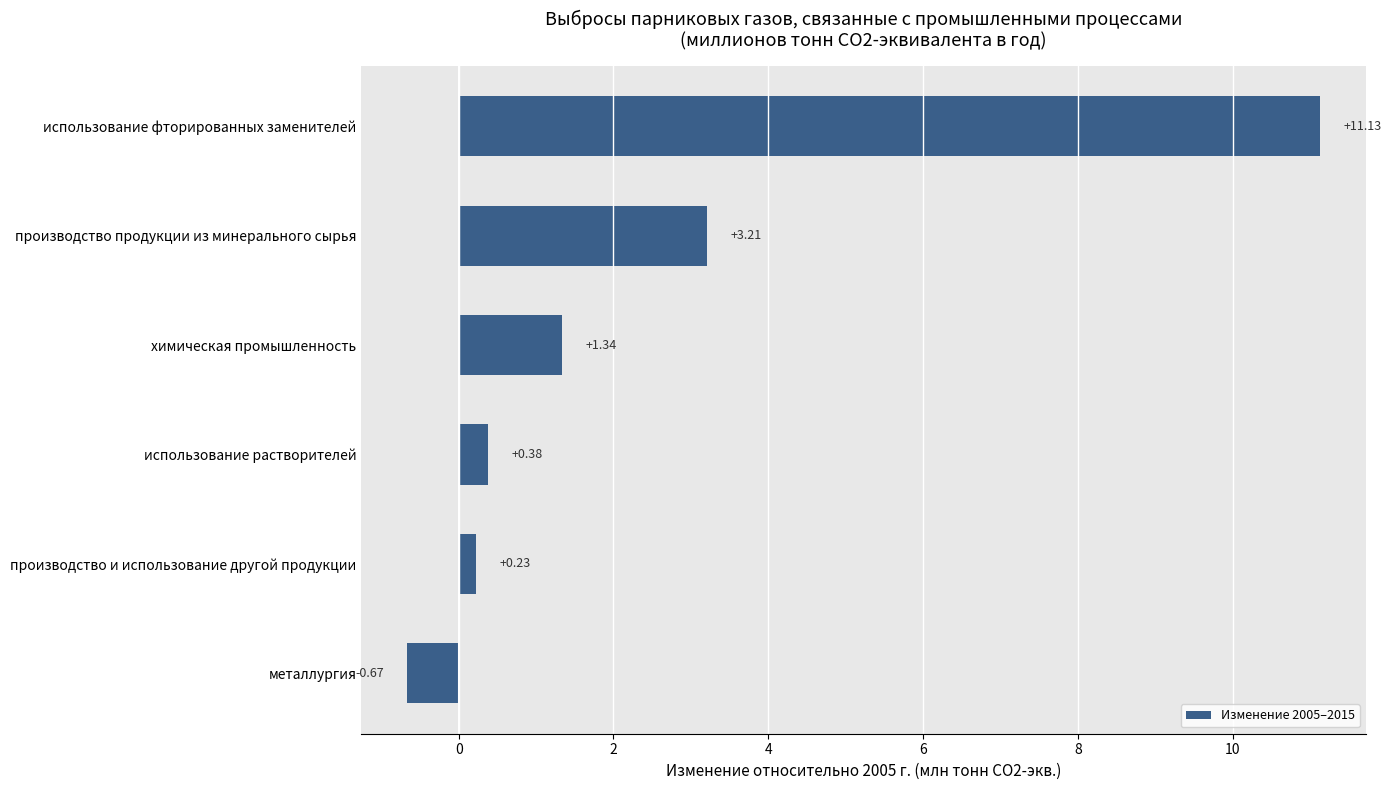

What is the maximum value shown in the chart?

11.1